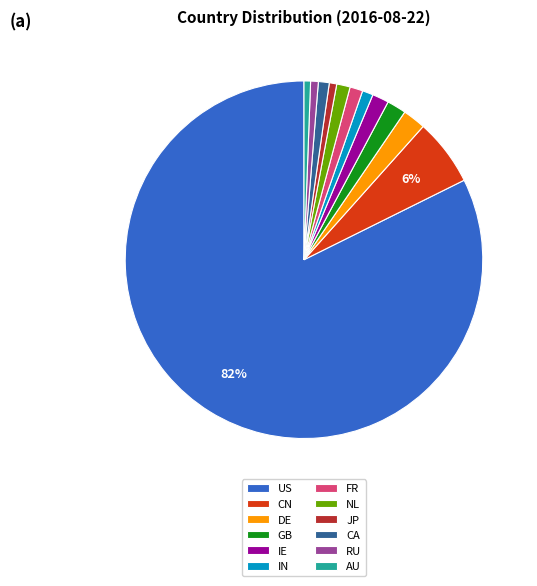

Count the number of slices in the pie.

12